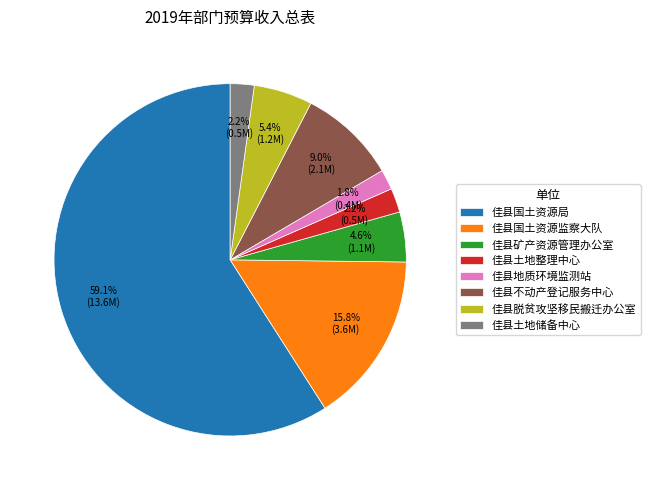

To the nearest percent, what is the average slice percentage?

12%